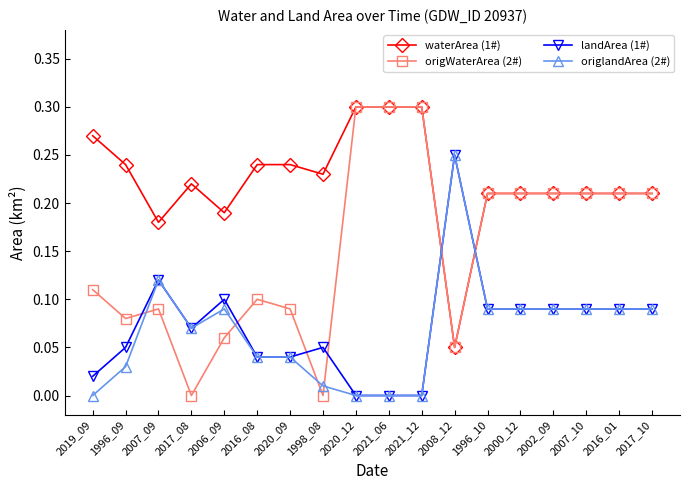

How many categories are shown in the chart?

18